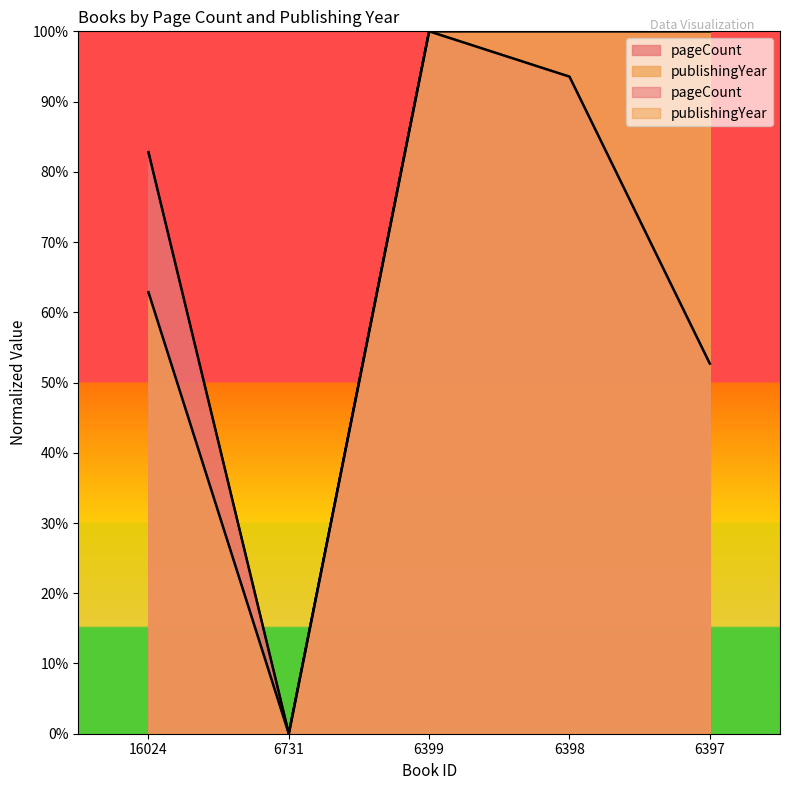

Which series has the widest spread of values?

pageCount